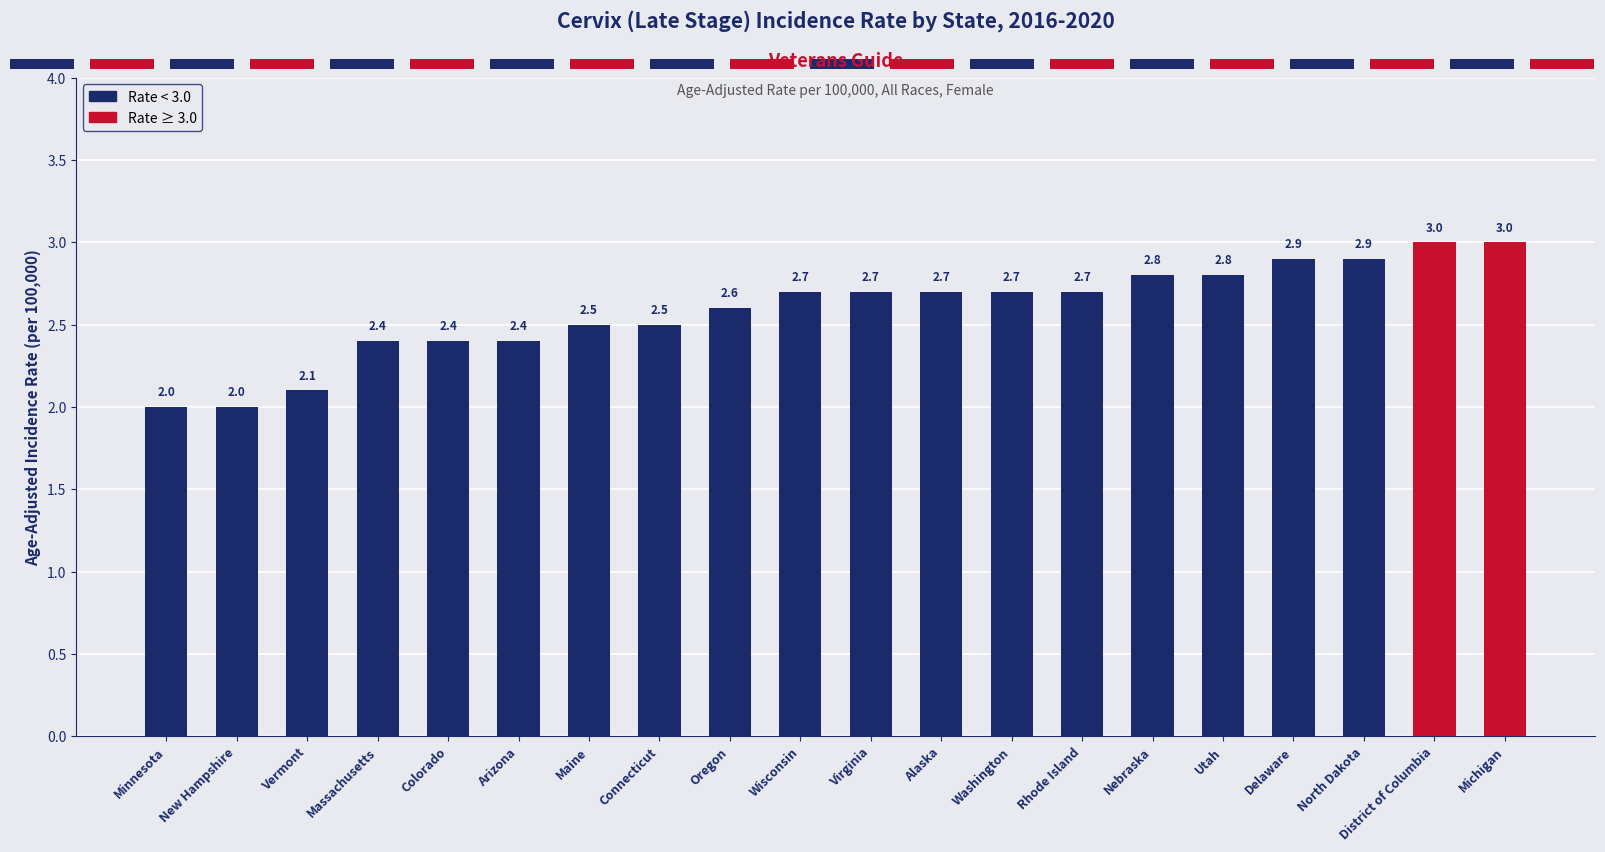

Which has a higher value, New Hampshire or Connecticut?

Connecticut